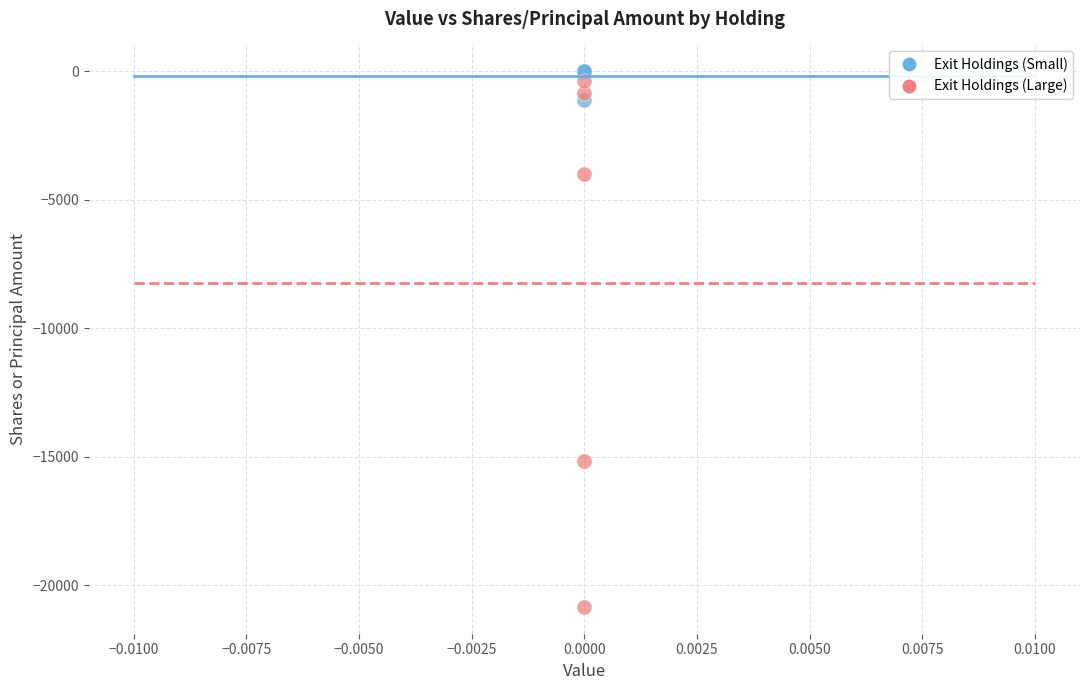

Which series contains the lowest Y value?

Exit Holdings (Large)